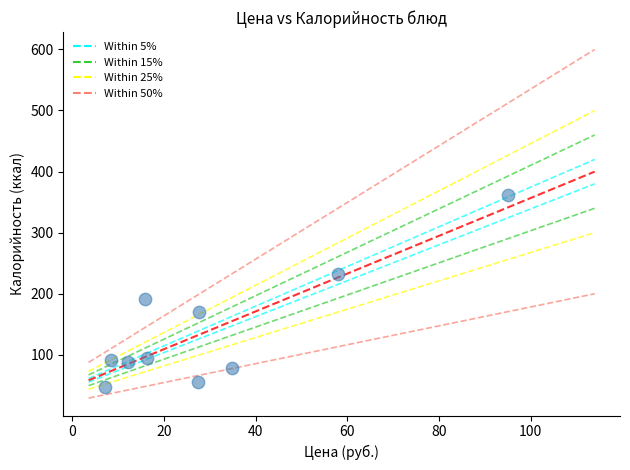

What Y value in the scatter plot is closest to 204?

190.9